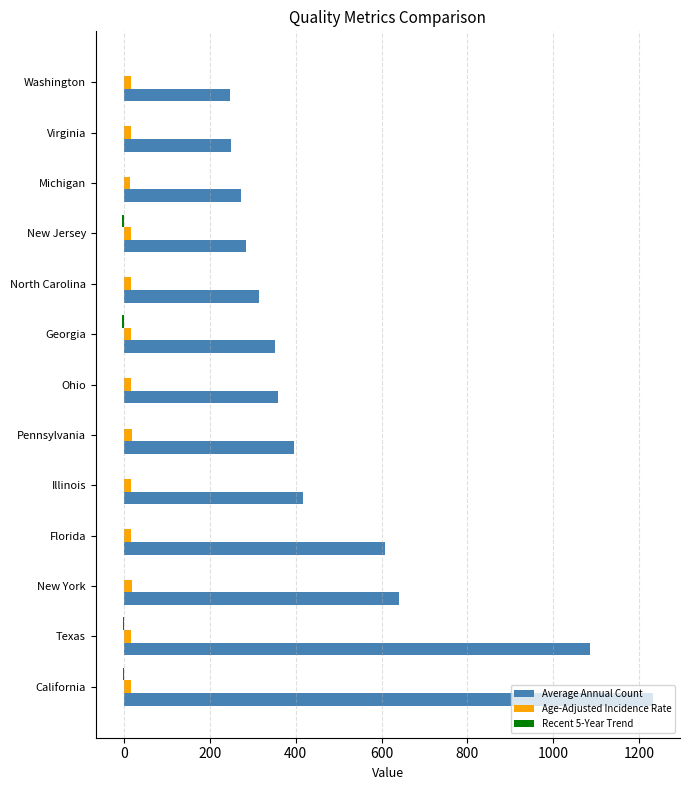

Which series has the largest total across all categories?

Average Annual Count